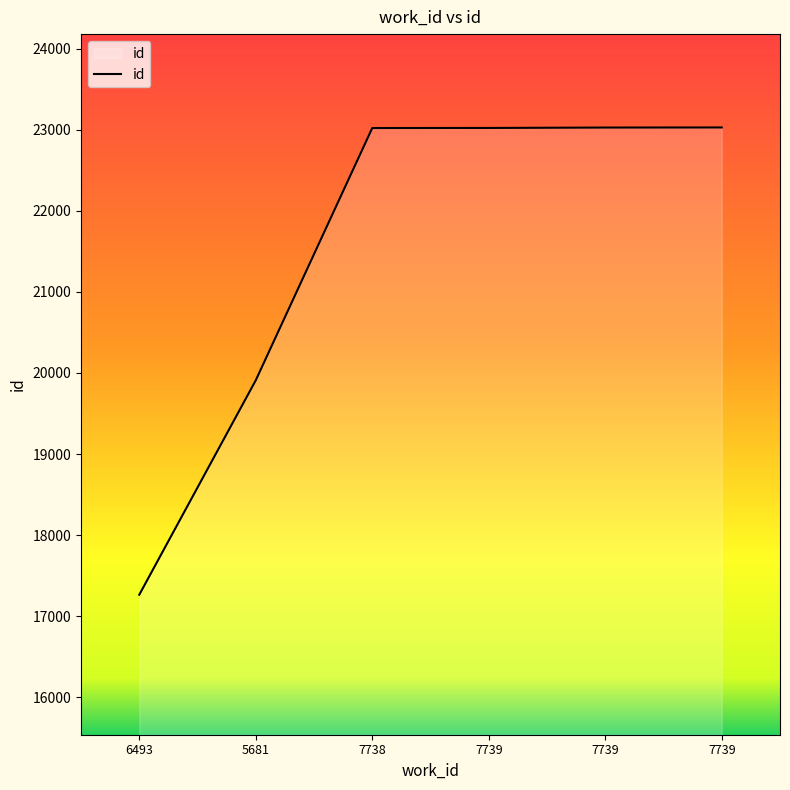

What is the change in value from 7738 to 7739?

+6